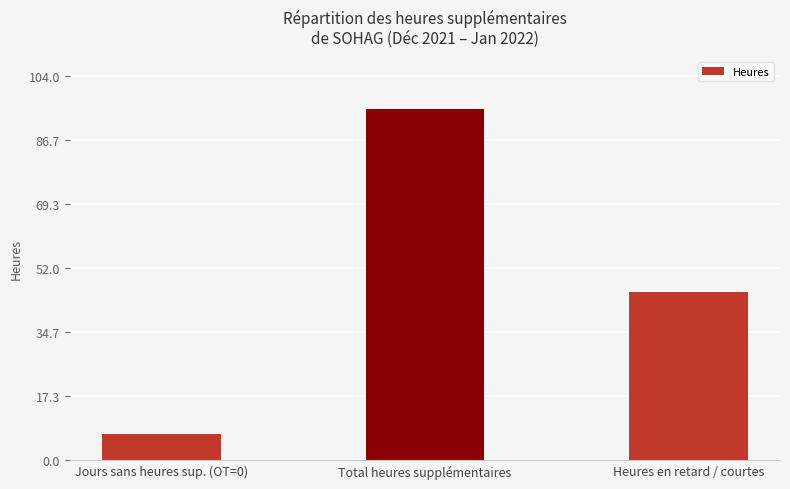

What is the difference between the values at Heures en retard / courtes and Total heures supplémentaires?

49.3